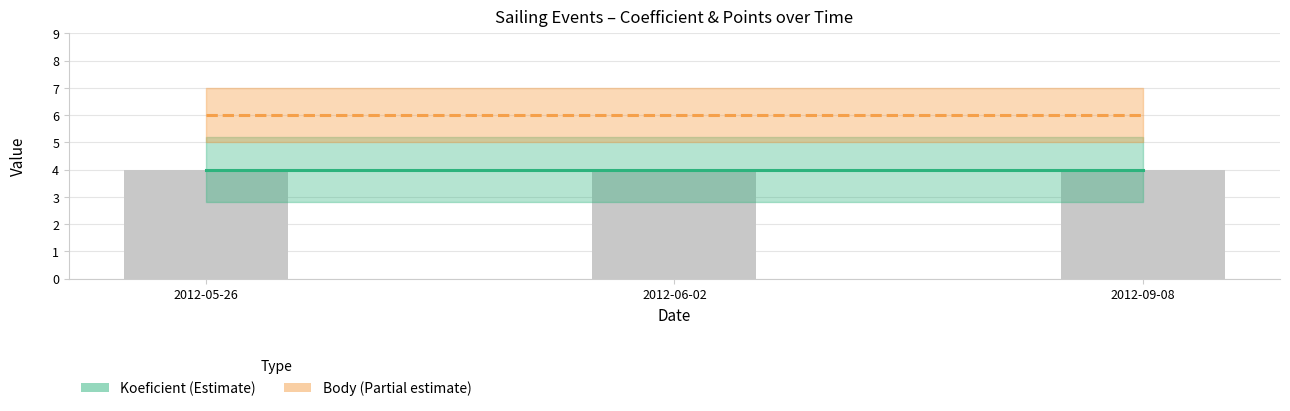

List the series in order of their overall mean, lowest first.

Koeficient, Body